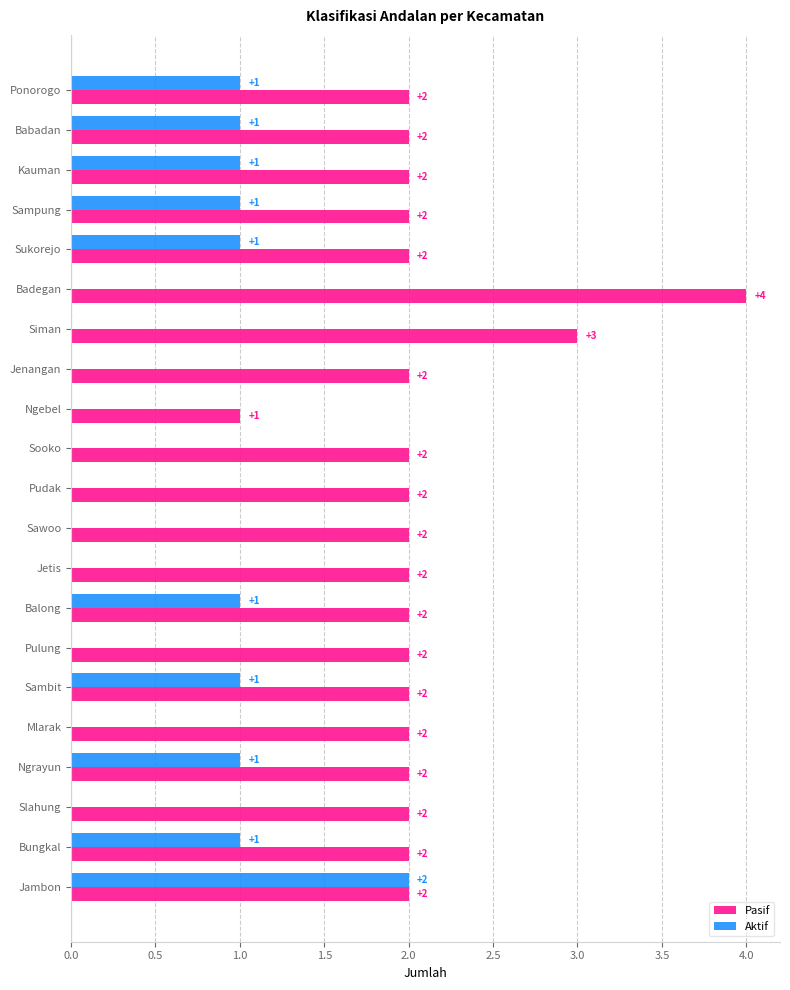

The value of Aktif at Siman is 0. True or false?

True